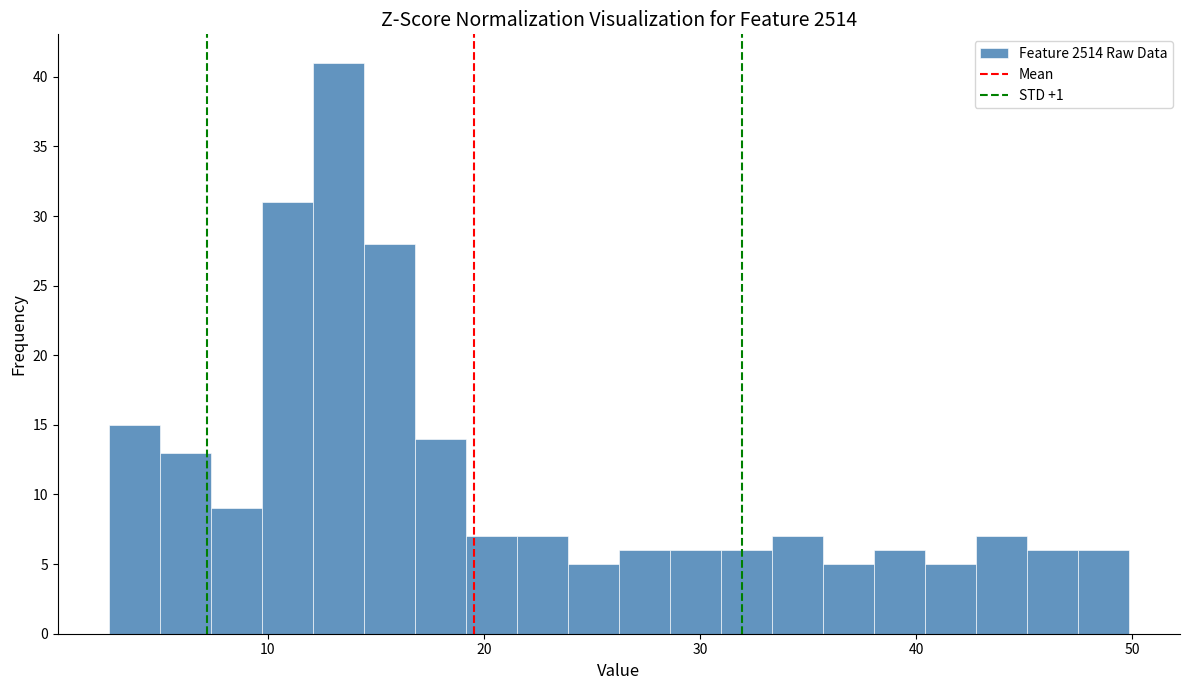

Around what value on the x-axis is the tallest bar? Give the approximate position of its centre, as read against the axis.

13